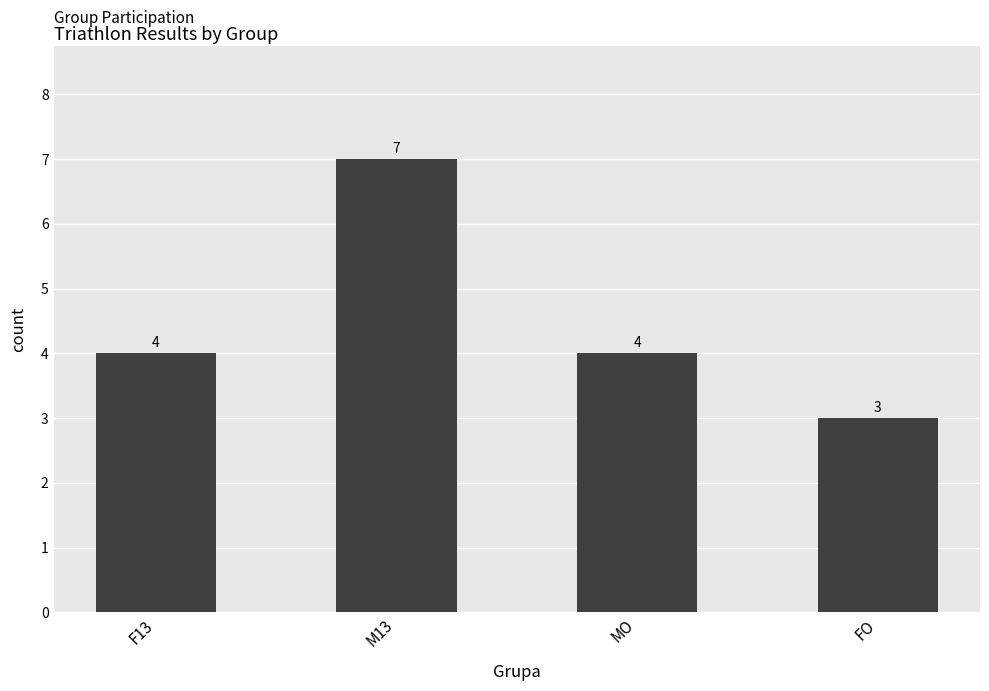

Count the values in the range 4 to 7.

3